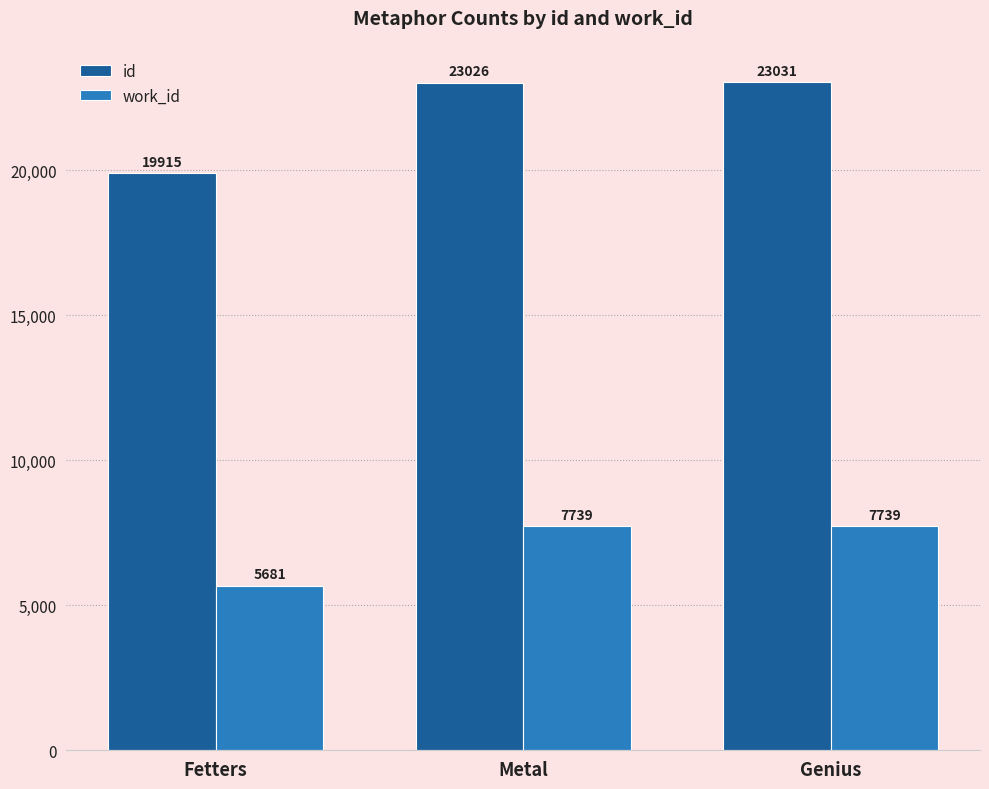

Rank the series by their average value, from highest to lowest.

id, work_id